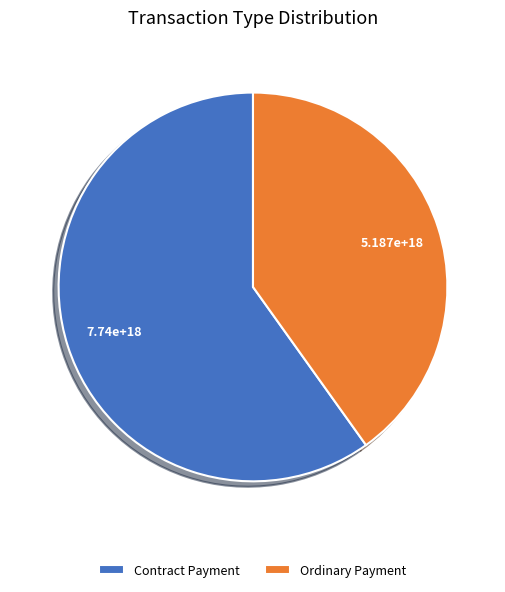

Which slice represents more than half of the pie?

Contract Payment